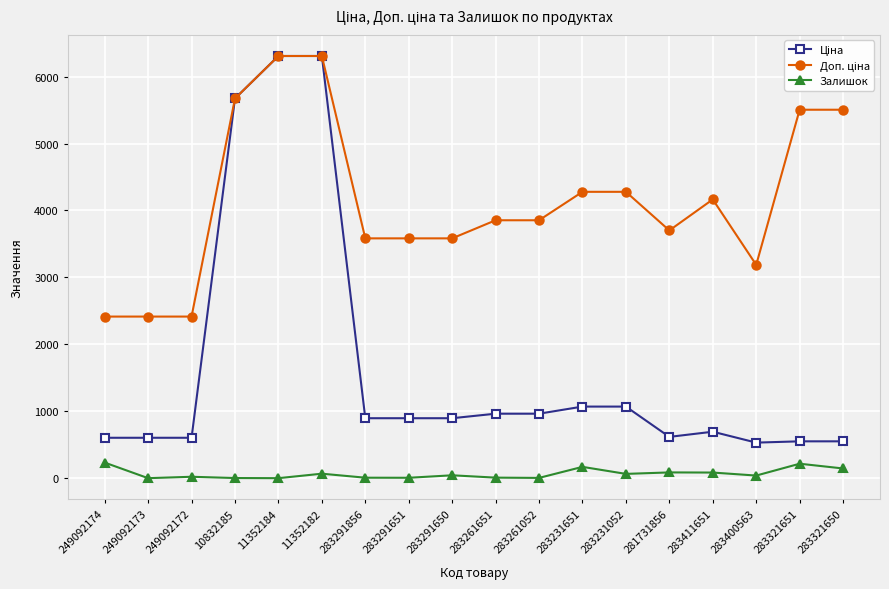

What is the highest value of the Залишок series?

233.0